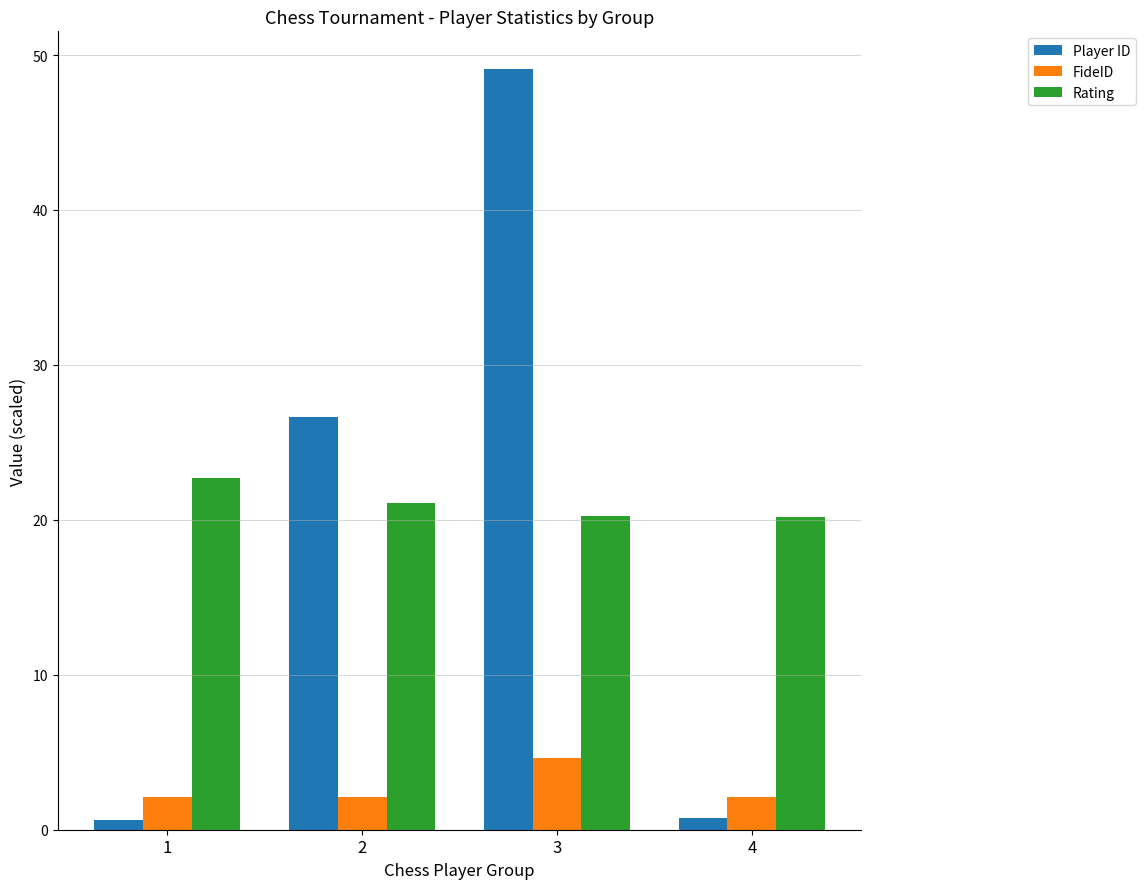

Where does the Rating series first go above 21?

1